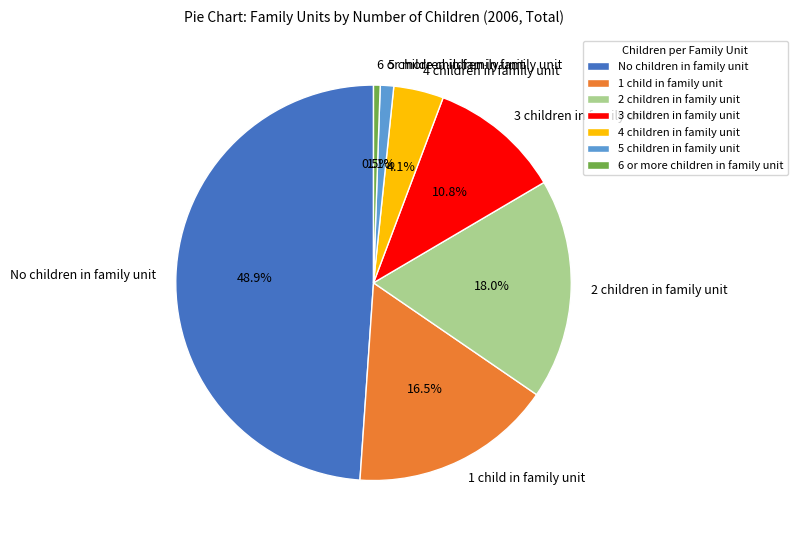

How many slices are in this pie chart?

7